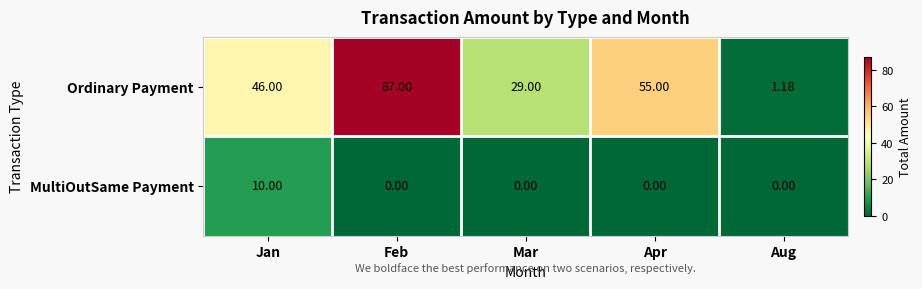

Is the value of MultiOutSame Payment at Mar greater than the value of Ordinary Payment at Apr?

No